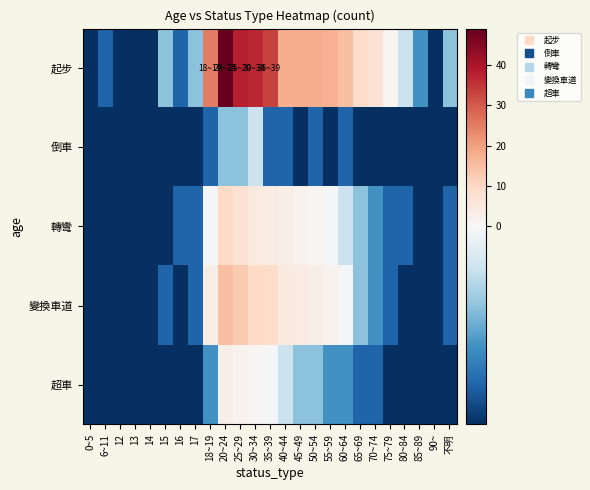

Reading right to left, what are all the values shown in this chart?

起步: 不明=-2.1	90~=-5.1	85~89=-3.1	80~84=-1.1	75~79=0.9	70~74=6.9	65~69=8.9	60~64=14.9	55~59=16.9	50~54=17.9	45~49=17.9	40~44=17.9	35~39=32.9	30~34=36.9	25~29=37.9	20~24=48.9	18~19=24.9	17=-2.1	16=-4.1	15=-2.1	14=-5.1	13=-5.1	12=-5.1	6~11=-4.1	0~5=-5.1
倒車: 不明=-5.1	90~=-5.1	85~89=-5.1	80~84=-5.1	75~79=-5.1	70~74=-5.1	65~69=-5.1	60~64=-4.1	55~59=-5.1	50~54=-4.1	45~49=-5.1	40~44=-4.1	35~39=-4.1	30~34=-1.1	25~29=-2.1	20~24=-2.1	18~19=-4.1	17=-5.1	16=-5.1	15=-5.1	14=-5.1	13=-5.1	12=-5.1	6~11=-5.1	0~5=-5.1
轉彎: 不明=-4.1	90~=-5.1	85~89=-5.1	80~84=-4.1	75~79=-4.1	70~74=-3.1	65~69=-2.1	60~64=-1.1	55~59=-0.1	50~54=0.9	45~49=1.9	40~44=2.9	35~39=3.9	30~34=4.9	25~29=6.9	20~24=9.9	18~19=-0.1	17=-4.1	16=-4.1	15=-5.1	14=-5.1	13=-5.1	12=-5.1	6~11=-5.1	0~5=-5.1
變換車道: 不明=-4.1	90~=-5.1	85~89=-5.1	80~84=-5.1	75~79=-4.1	70~74=-3.1	65~69=-2.1	60~64=-0.1	55~59=1.9	50~54=2.9	45~49=3.9	40~44=4.9	35~39=8.9	30~34=9.9	25~29=12.9	20~24=14.9	18~19=2.9	17=-4.1	16=-5.1	15=-4.1	14=-5.1	13=-5.1	12=-5.1	6~11=-5.1	0~5=-5.1
超車: 不明=-5.1	90~=-5.1	85~89=-5.1	80~84=-5.1	75~79=-5.1	70~74=-4.1	65~69=-4.1	60~64=-3.1	55~59=-3.1	50~54=-2.1	45~49=-2.1	40~44=-1.1	35~39=-0.1	30~34=0.9	25~29=1.9	20~24=2.9	18~19=-3.1	17=-5.1	16=-5.1	15=-5.1	14=-5.1	13=-5.1	12=-5.1	6~11=-5.1	0~5=-5.1